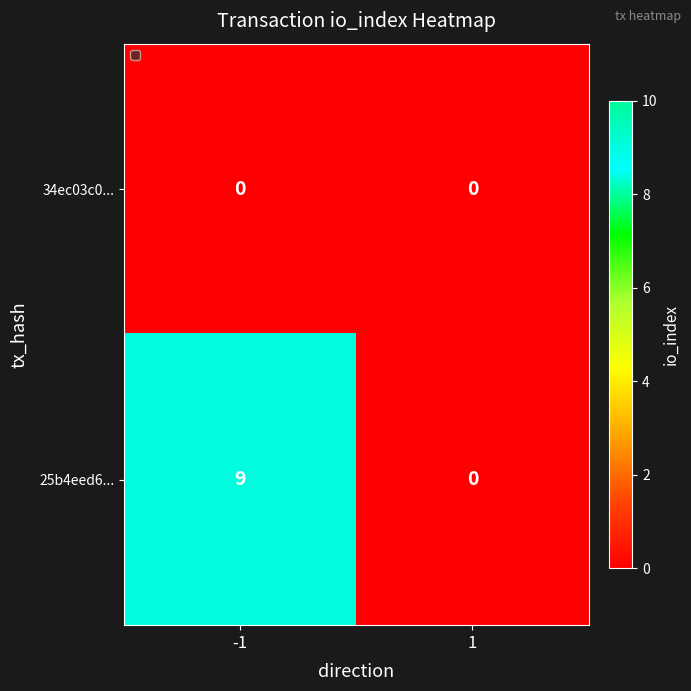

What is the spread (max minus min) of values at -1?

9